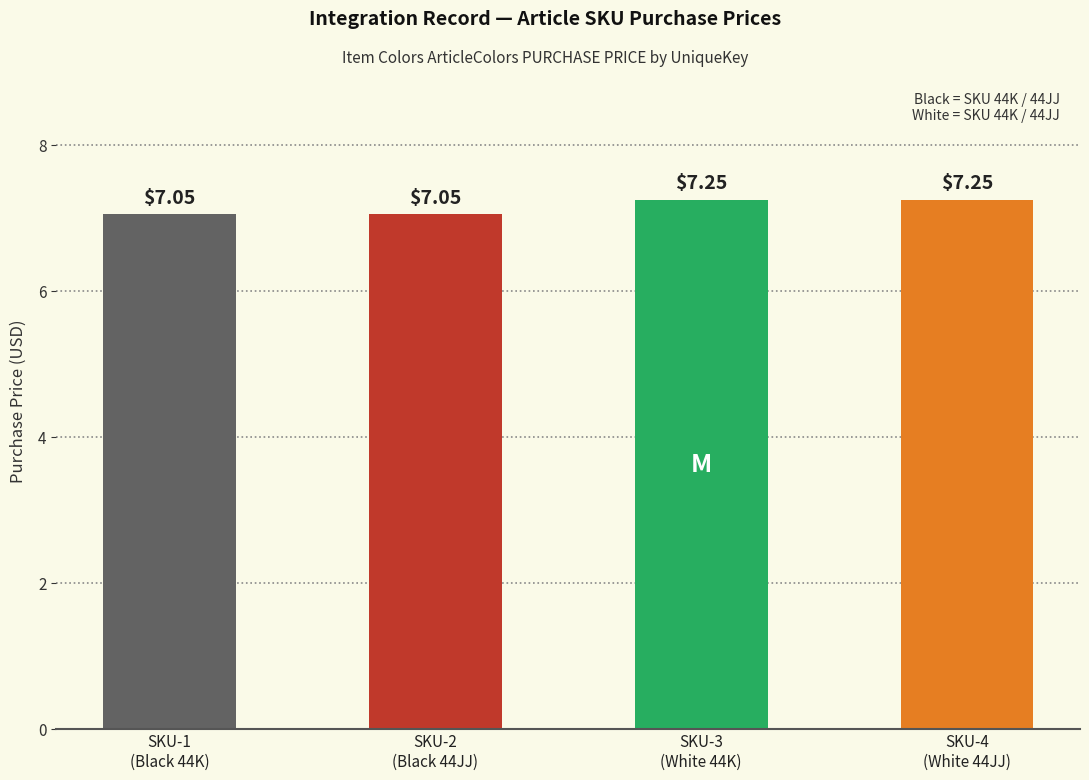

List the labels in order of value, largest first.

SKU-3
(White 44K), SKU-4
(White 44JJ), SKU-1
(Black 44K), SKU-2
(Black 44JJ)